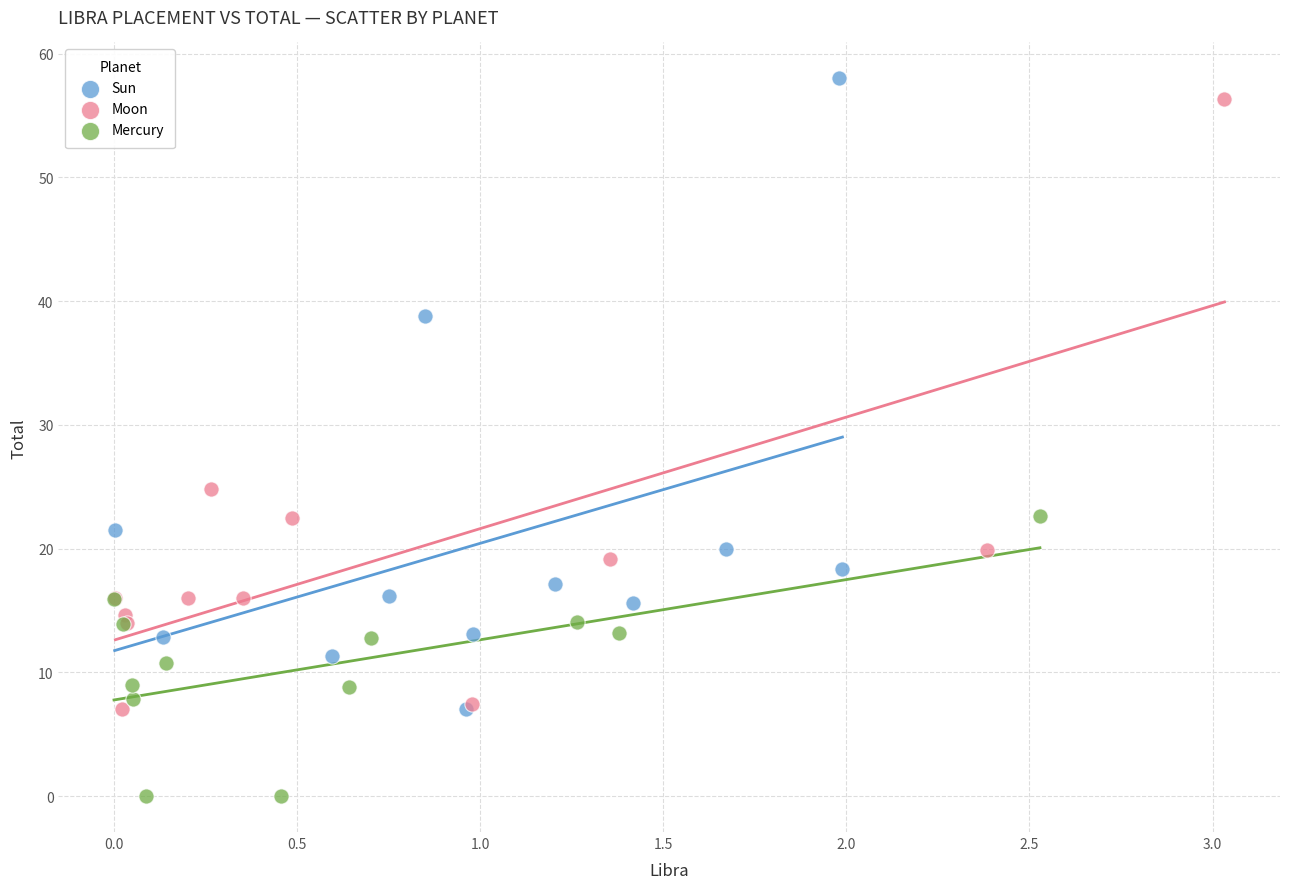

What are all the series names shown in the legend?

Sun, Moon, Mercury